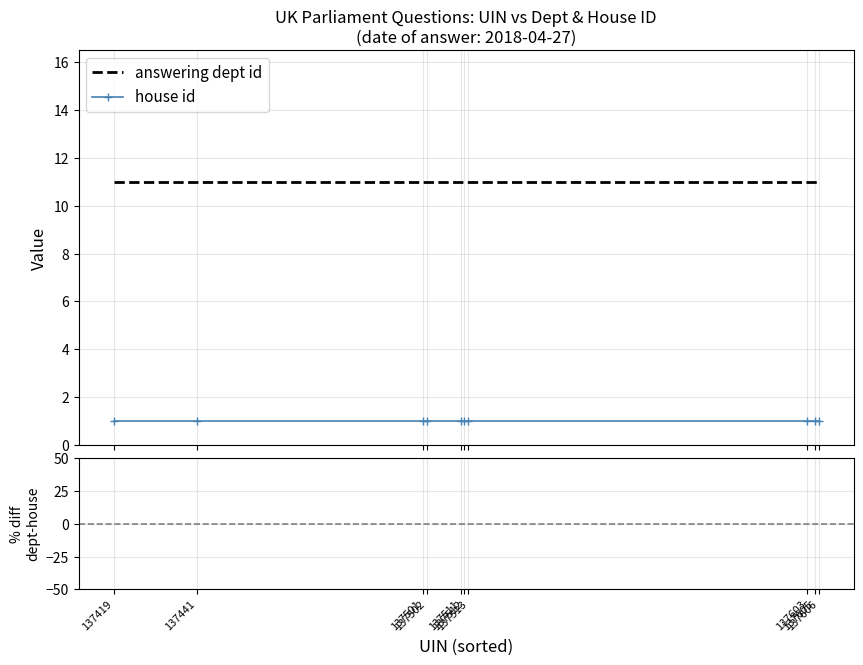

How many lines are shown in the chart?

3